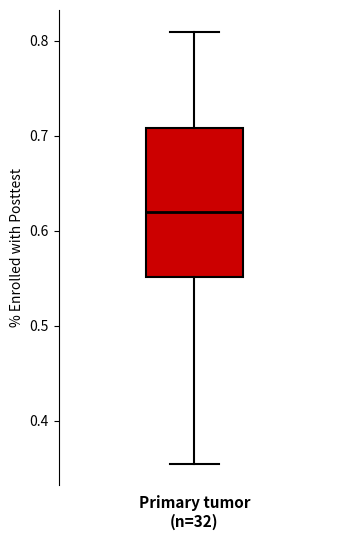

Transcribe this box plot: give where the median line is, the range the box spans, and where the two whiskers end, as read against the y-axis. The values are not printed on the chart, so give them approximately, as read against the axis.

median 0.62, box 0.55 to 0.71, whiskers 0.35 to 0.81